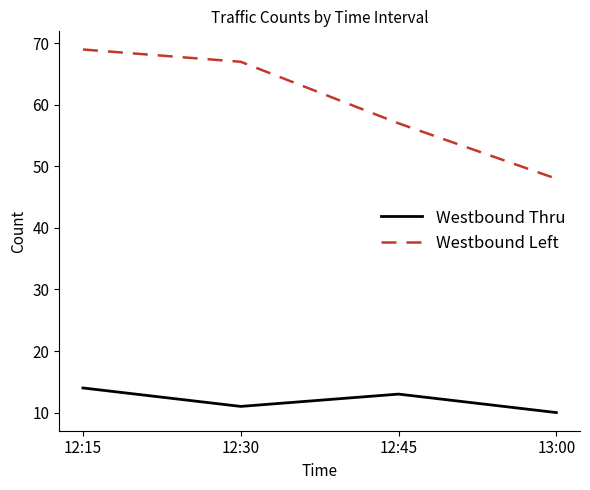

What are all the series names shown in the legend?

Westbound Thru, Westbound Left